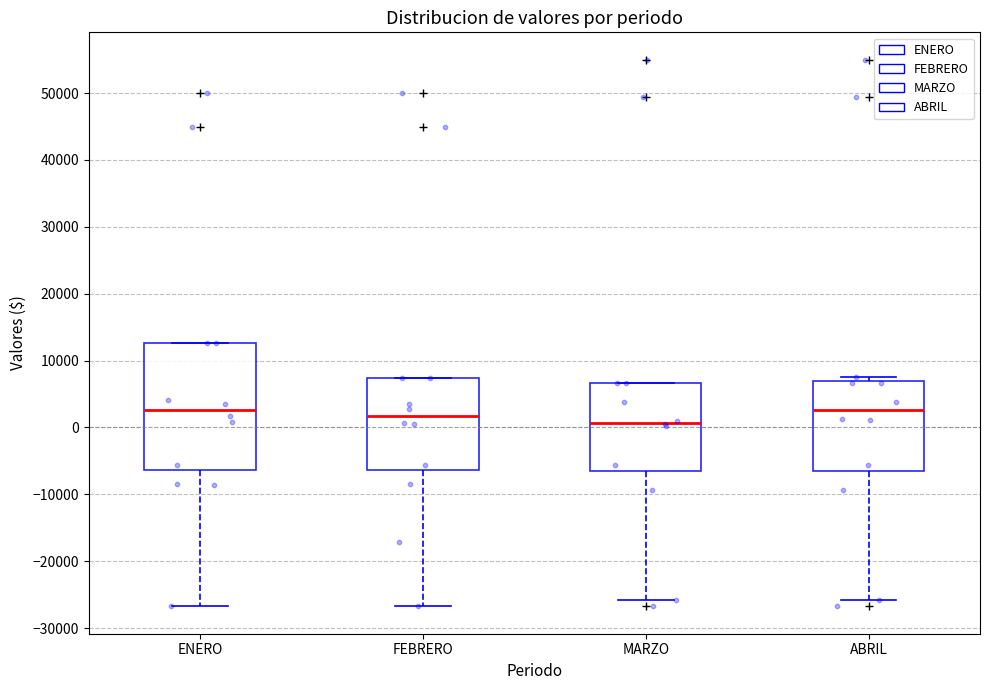

Which box is the tallest, from its lower edge to its upper edge?

ENERO